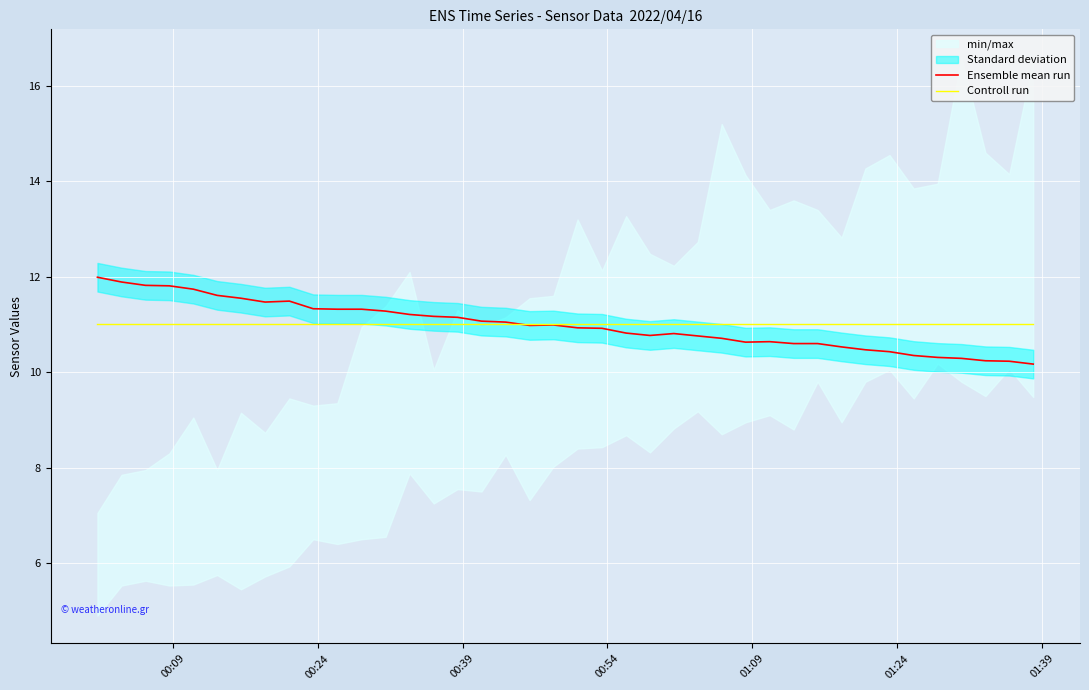

Does the chart display data point markers on the line(s)?

No